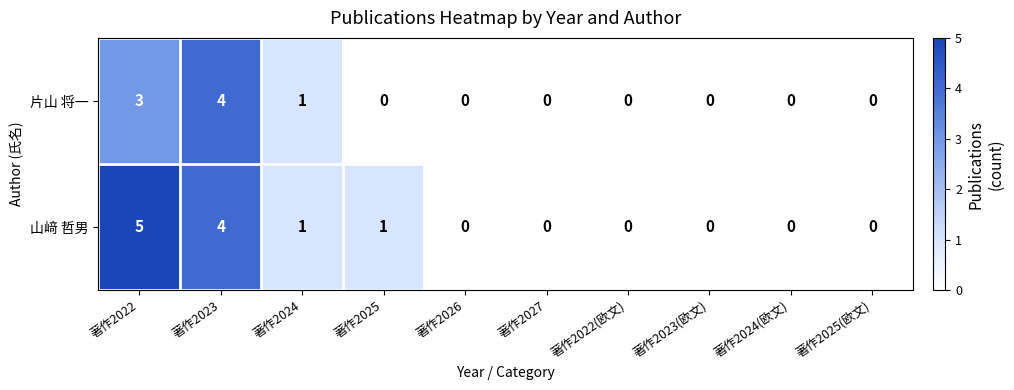

What is the difference between the 山﨑 哲男 values at 著作2023 and 著作2024?

3